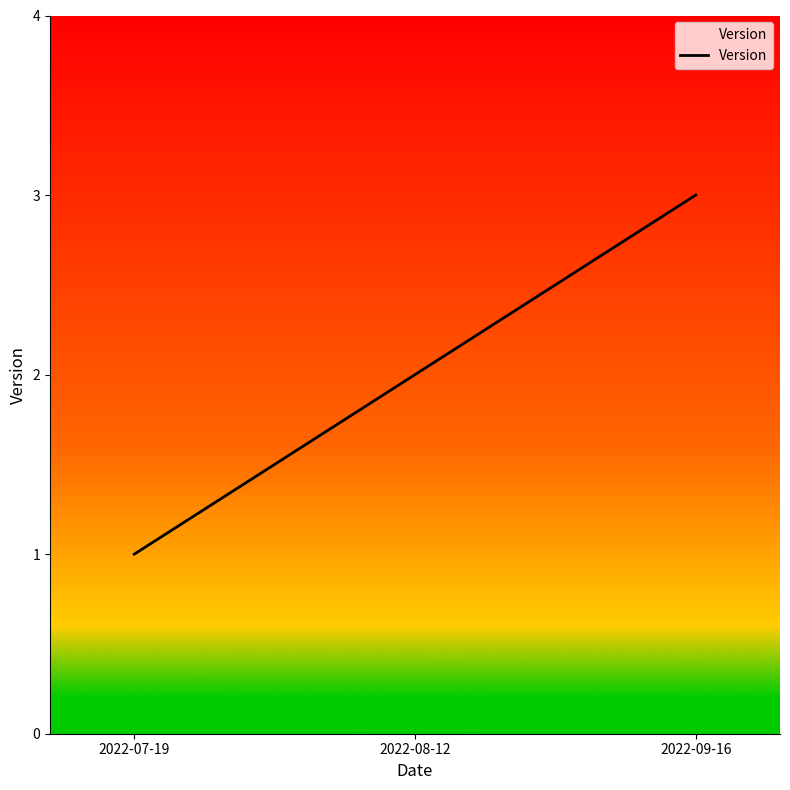

True or false: the data shows 1 at 2022-07-19.

True